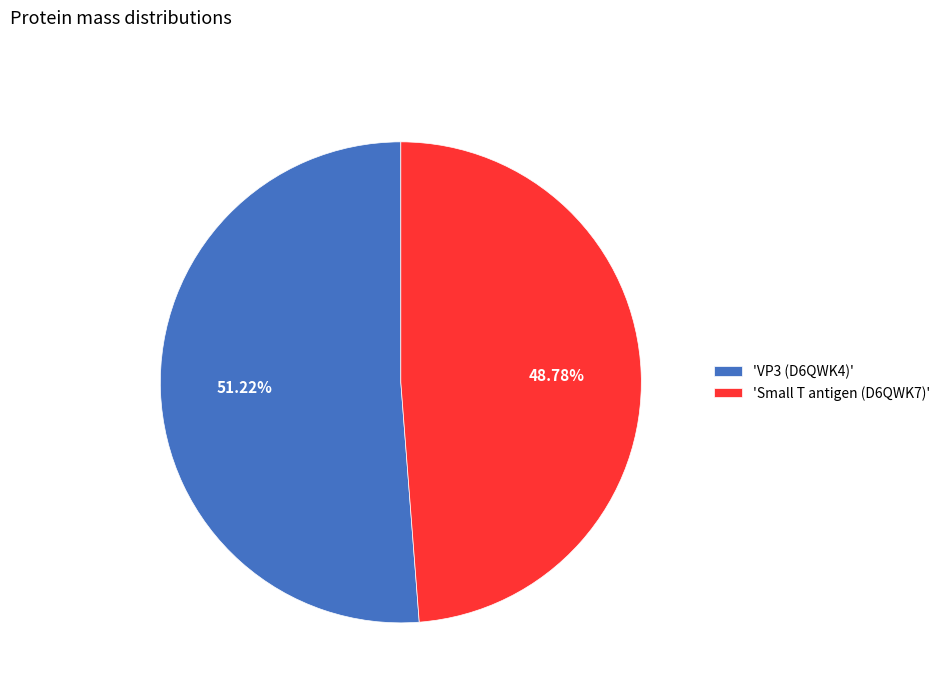

Which category accounts for the majority?

'VP3 (D6QWK4)'